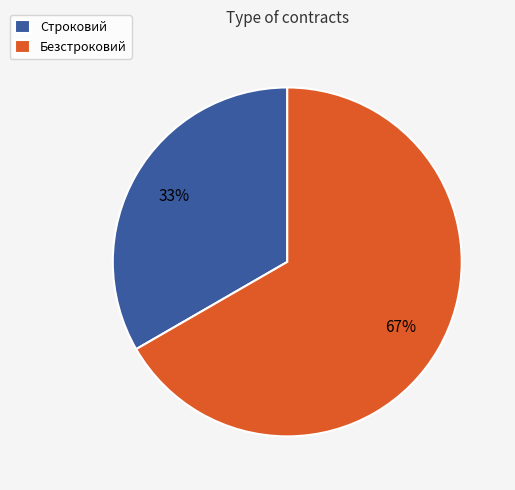

Which category has the biggest portion of the pie?

Безстроковий